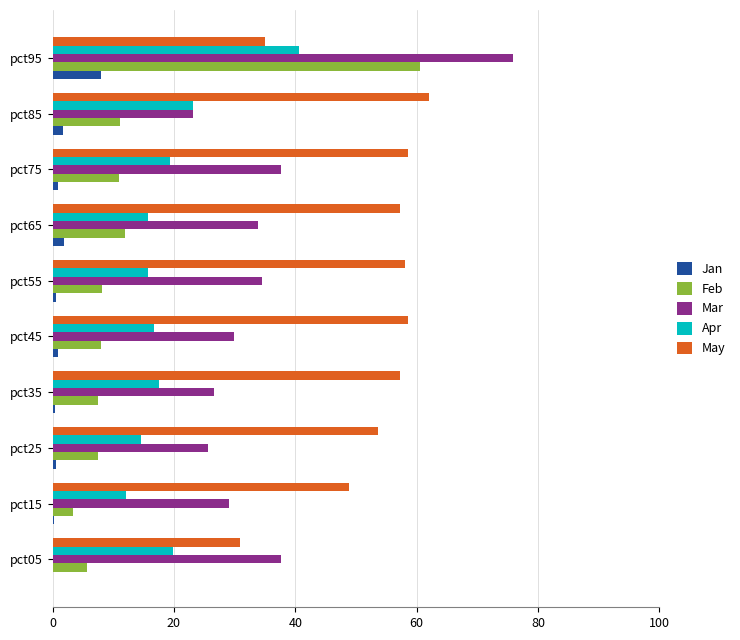

At which category is the sum across all series the highest?

pct95